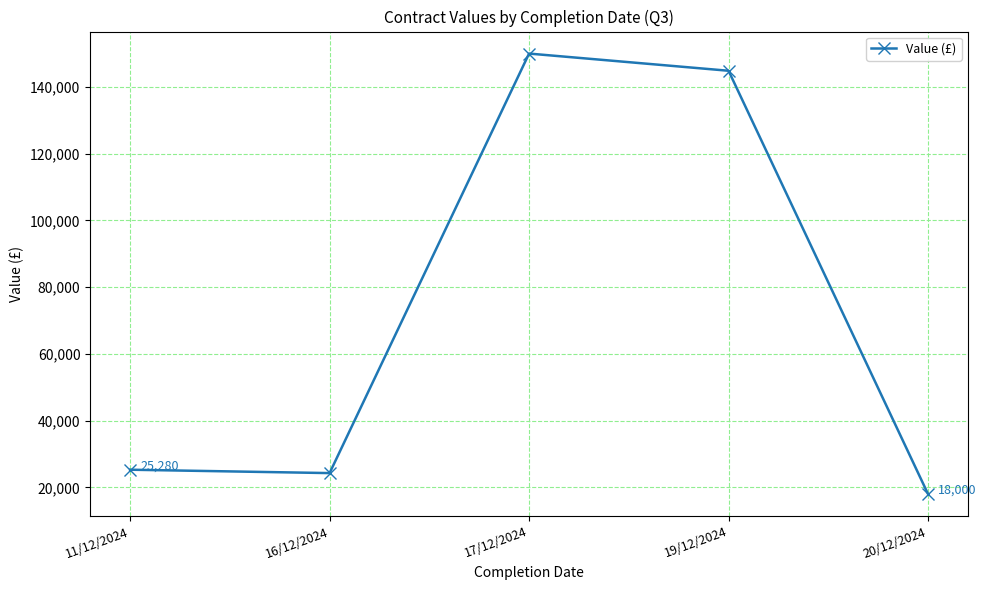

Where is the data nearest to the value 84000?

11/12/2024